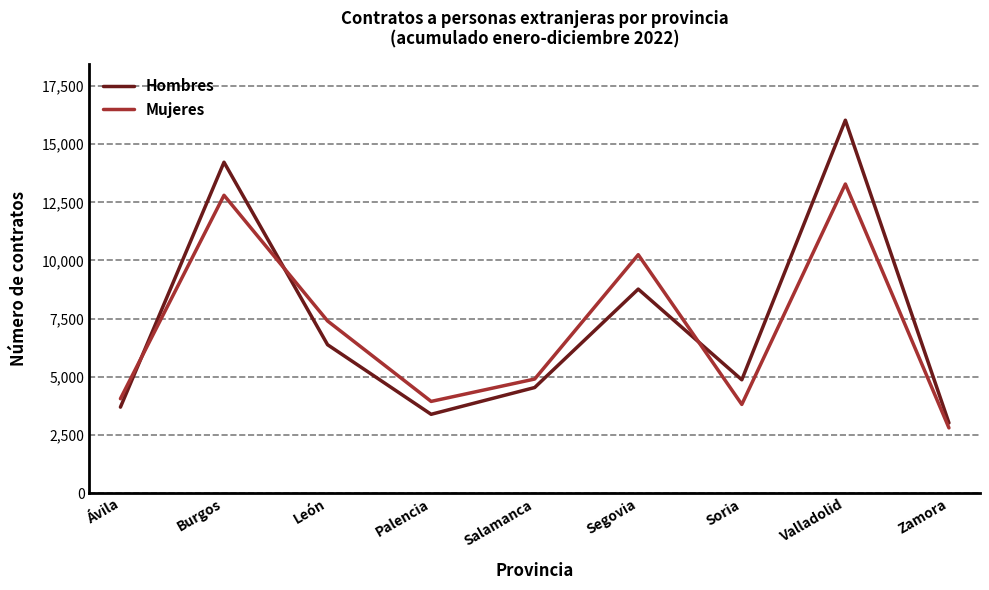

Reading right to left, transcribe all the data shown in this chart.

Hombres: Zamora=3017	Valladolid=16028	Soria=4871	Segovia=8769	Salamanca=4539	Palencia=3388	León=6379	Burgos=14222	Ávila=3696
Mujeres: Zamora=2804	Valladolid=13285	Soria=3812	Segovia=10248	Salamanca=4904	Palencia=3942	León=7400	Burgos=12802	Ávila=4058